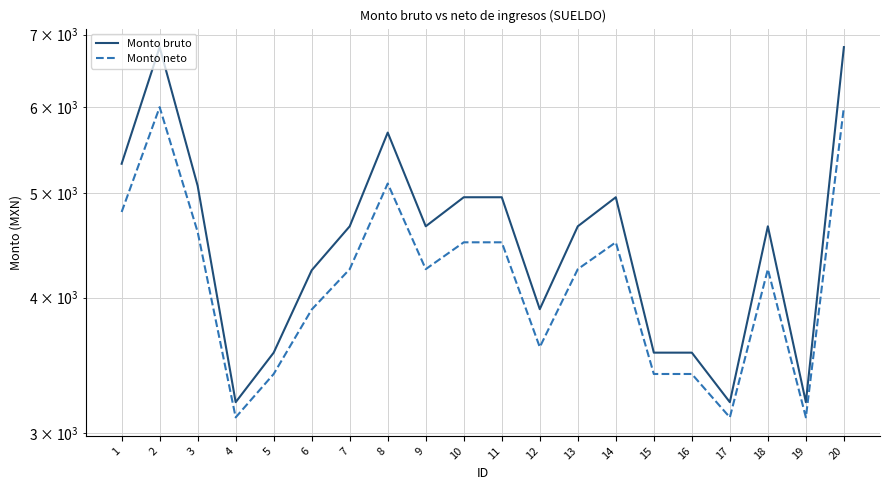

True or false: Monto bruto has a value of 2353 at 2.

False